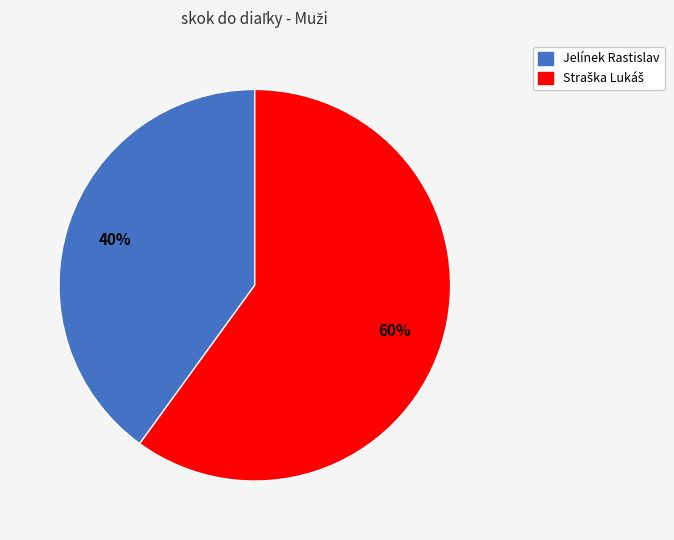

To the nearest percent, what is the difference between the largest and smallest slice percentages?

20%